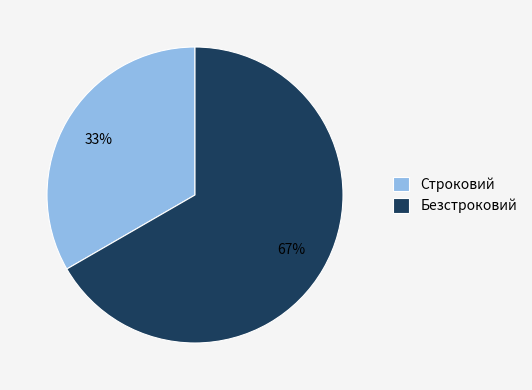

Is the sum of Строковий and Безстроковий greater than half?

Yes